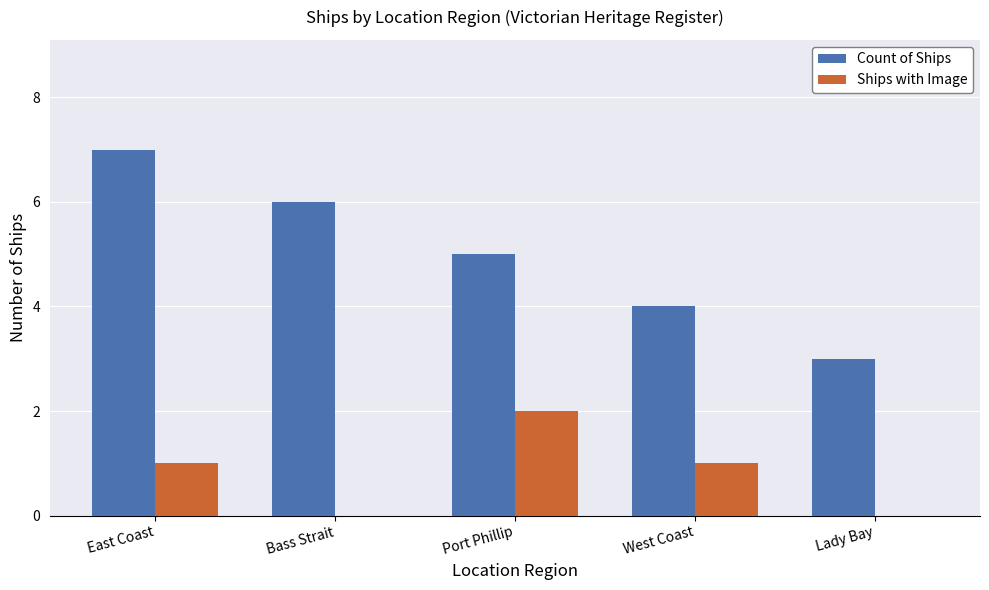

Is it true that Count of Ships equals 7 at East Coast?

True